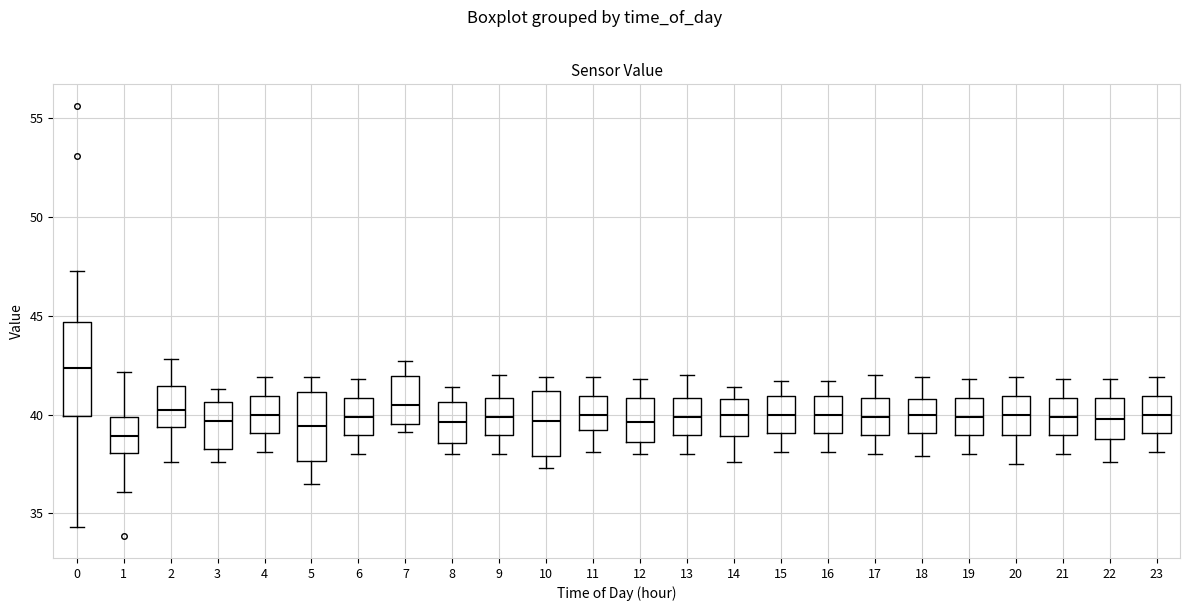

Where is the lower edge of the box at x = 23 on the y-axis? The values are not printed on the chart, so give them approximately, as read against the axis.

39.0